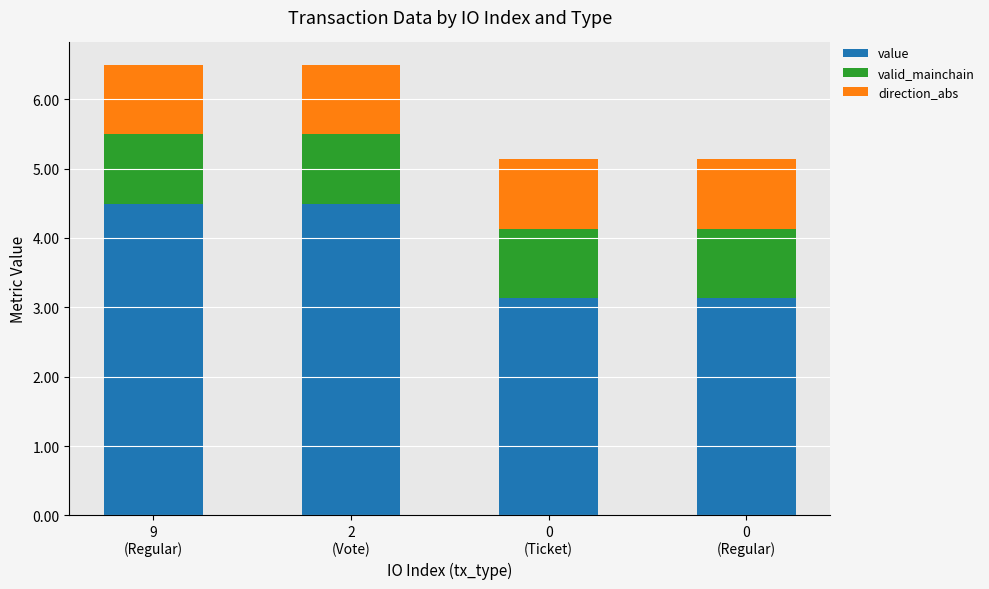

How many bars are there in total?

4